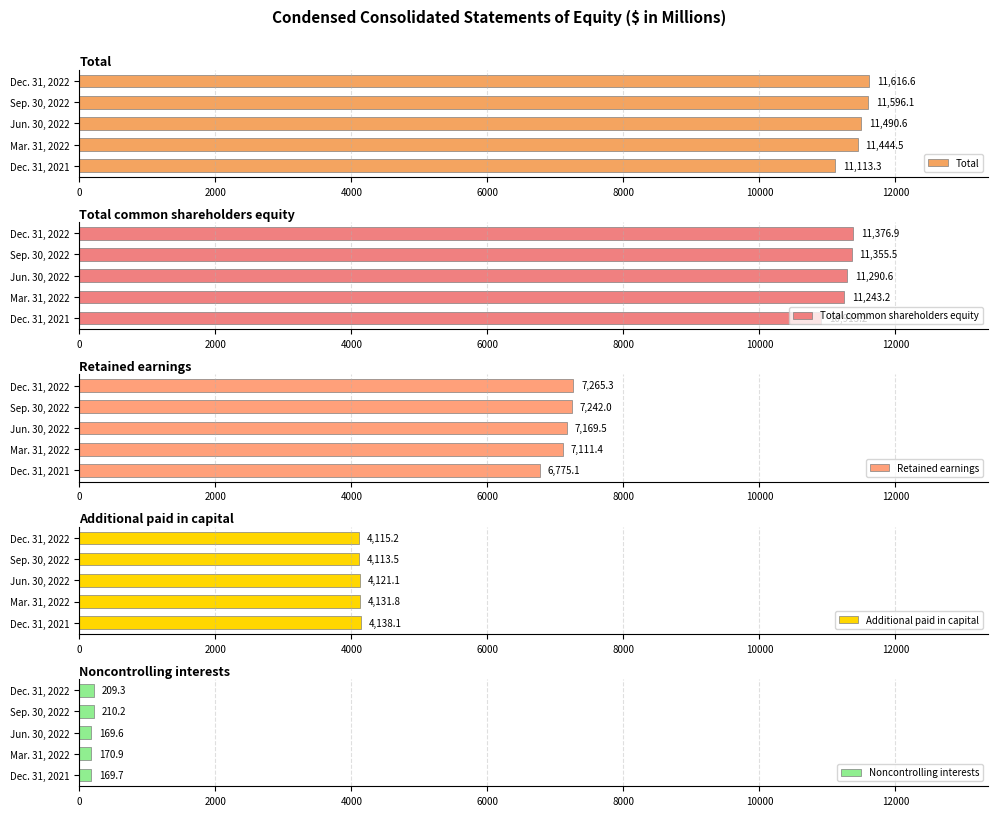

List the labels in order of Additional paid in capital value, largest first.

Dec. 31, 2021, Mar. 31, 2022, Jun. 30, 2022, Dec. 31, 2022, Sep. 30, 2022